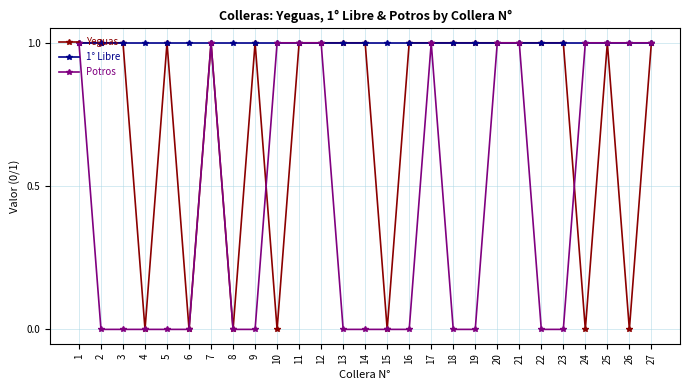

Which series has the largest total across all categories?

1° Libre